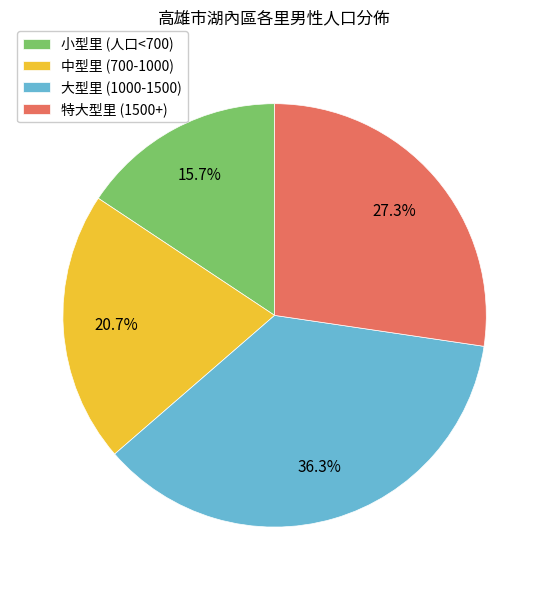

To the nearest percent, what is the average slice percentage?

25%